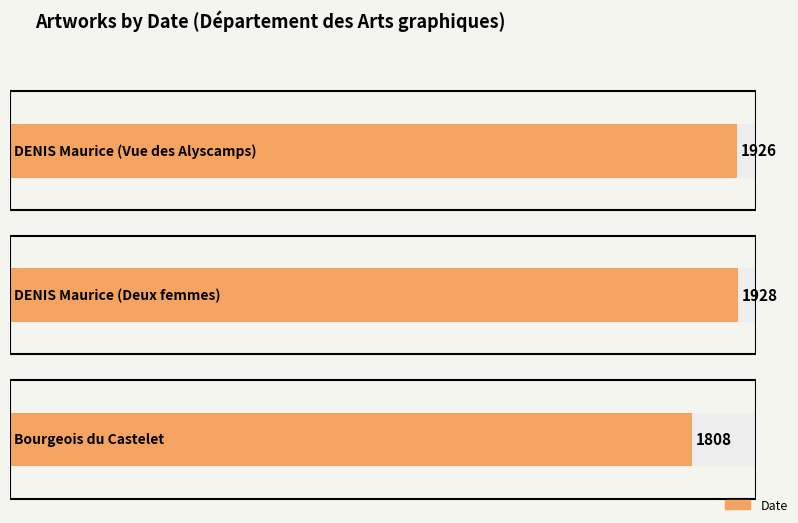

What is the average value?

1887